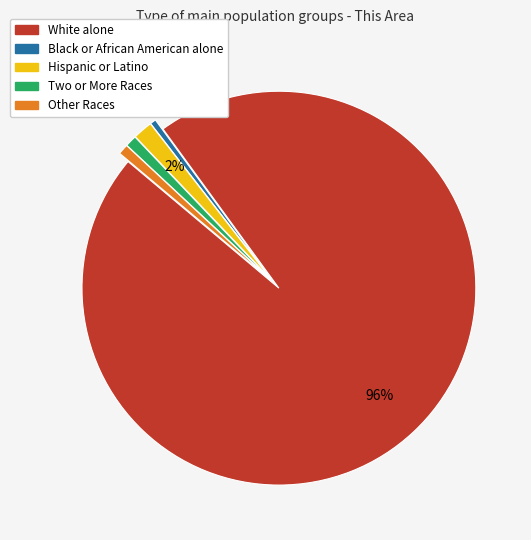

Which has a higher value, Hispanic or Latino or Black or African American alone?

Hispanic or Latino